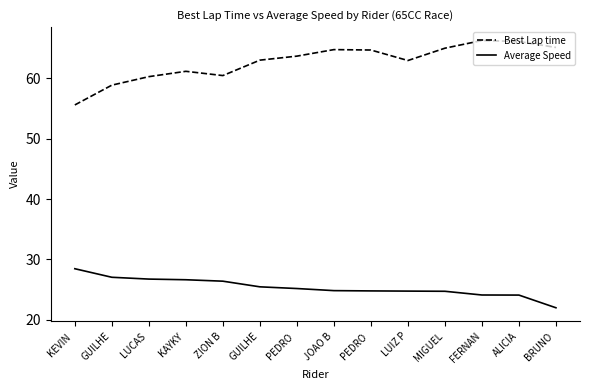

True or false: Average Speed and Best Lap time intersect in this chart.

False